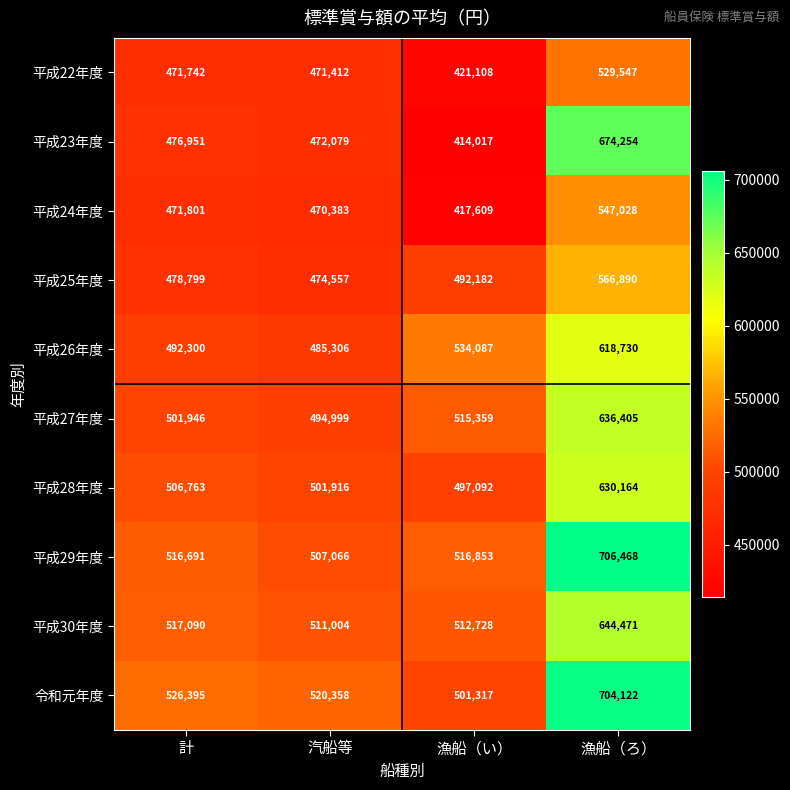

The 令和元年度 series shows 238274 at 計. True or false?

False